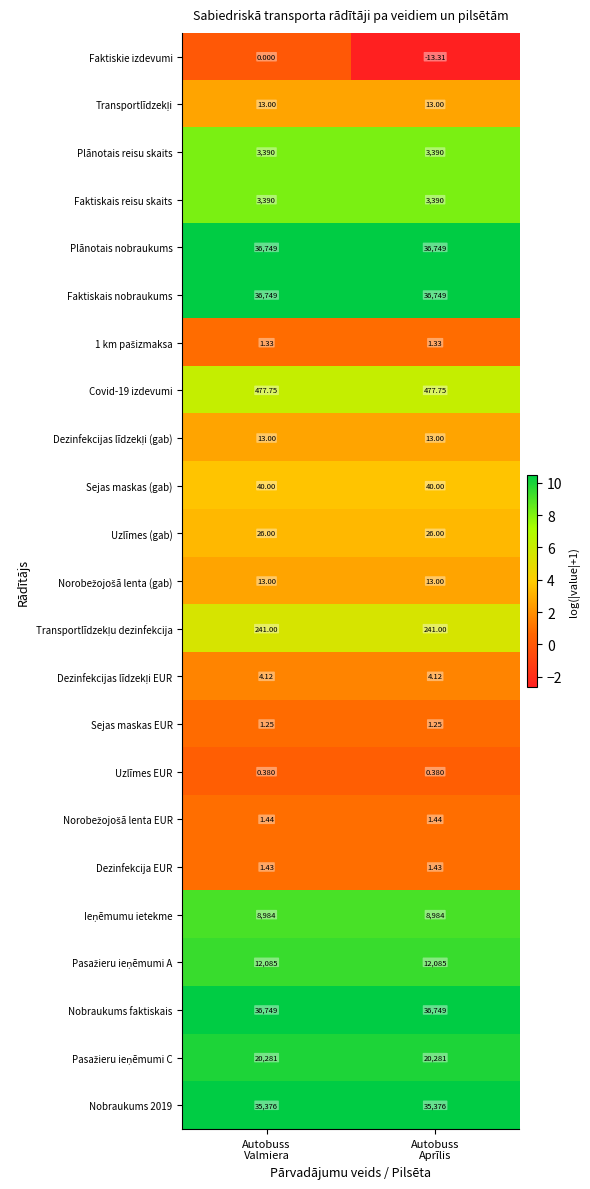

Which series has the largest range (max minus min)?

Faktiskie izdevumi